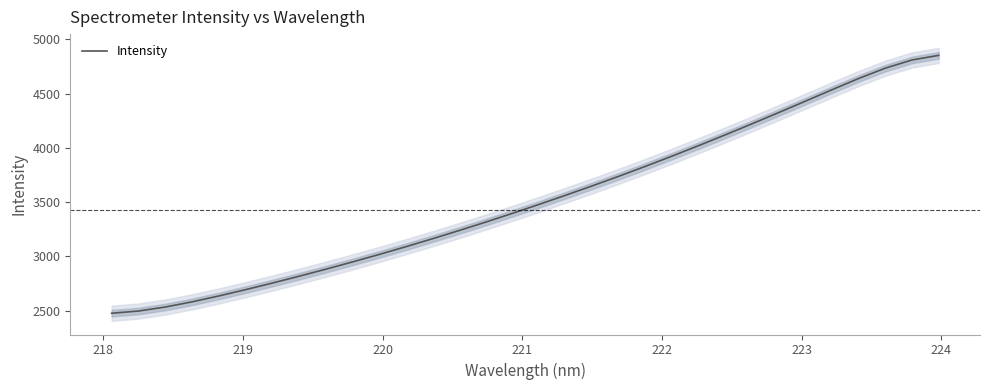

What is the highest value of the Intensity series?

4852.1